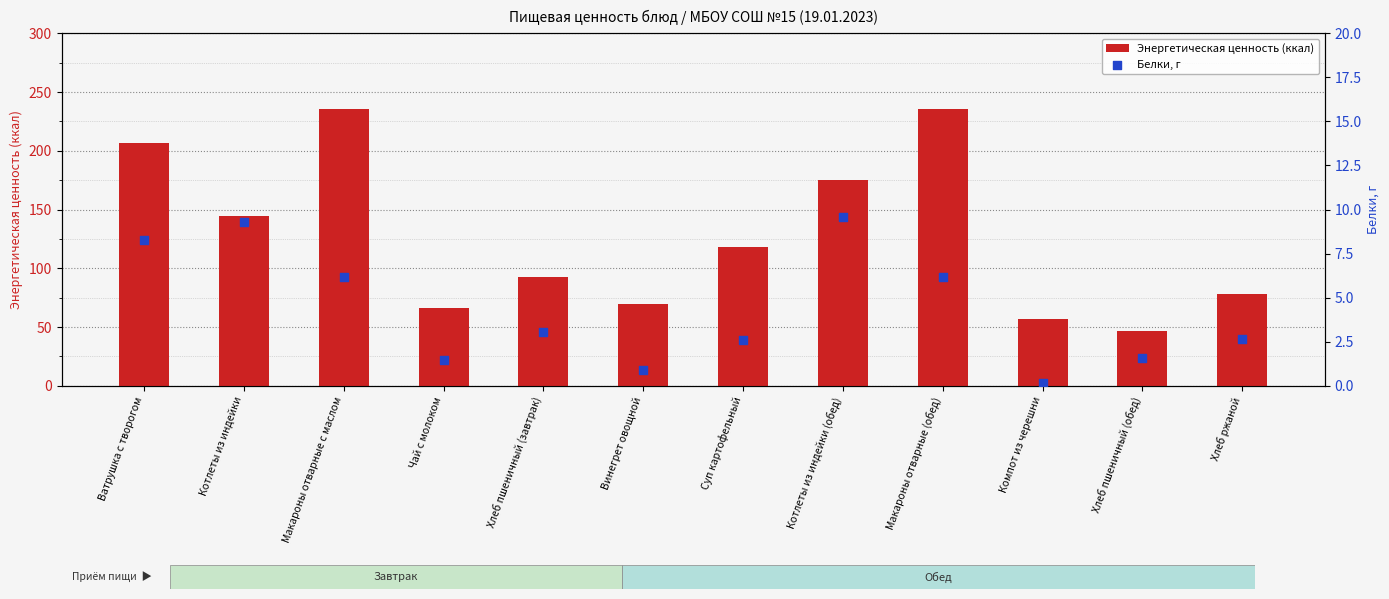

Which series reaches the minimum Y coordinate?

Белки, г